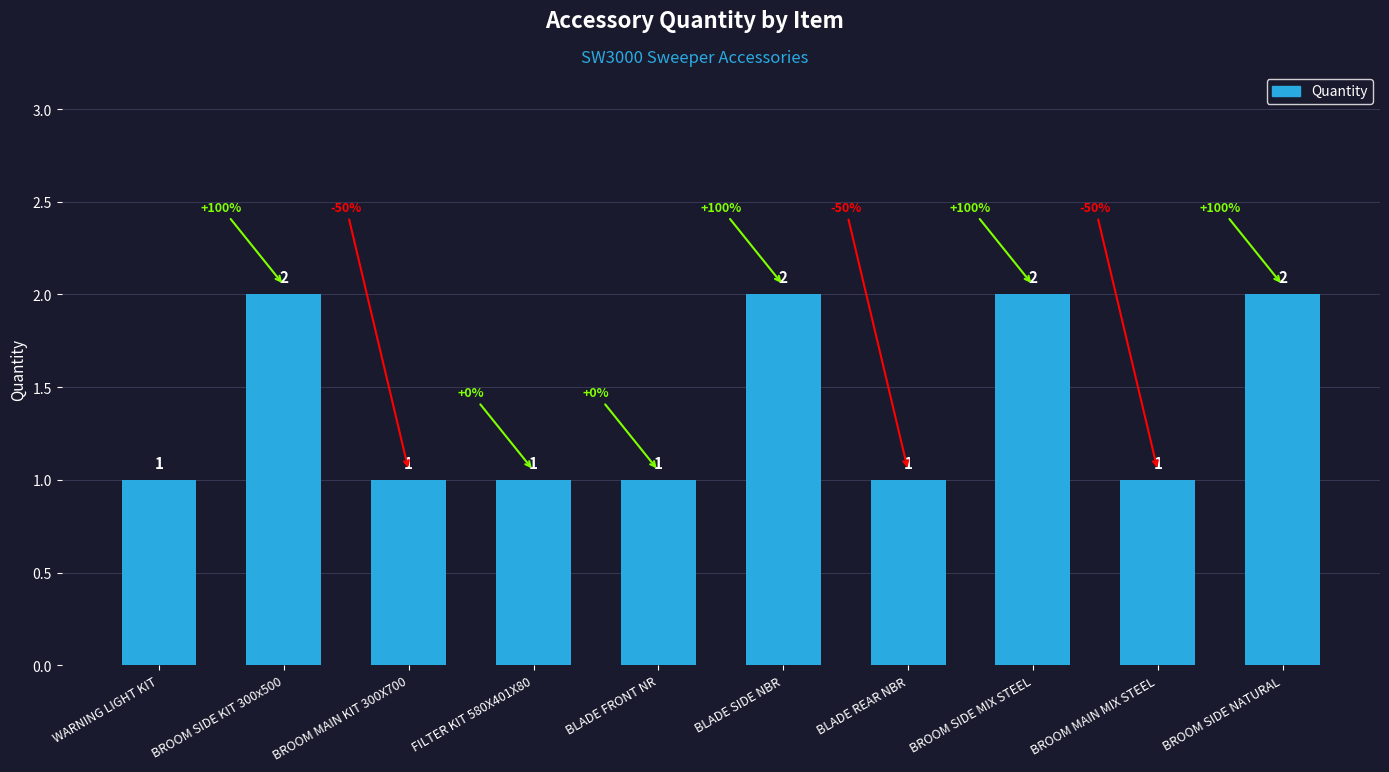

Read the value at BLADE SIDE NBR.

2